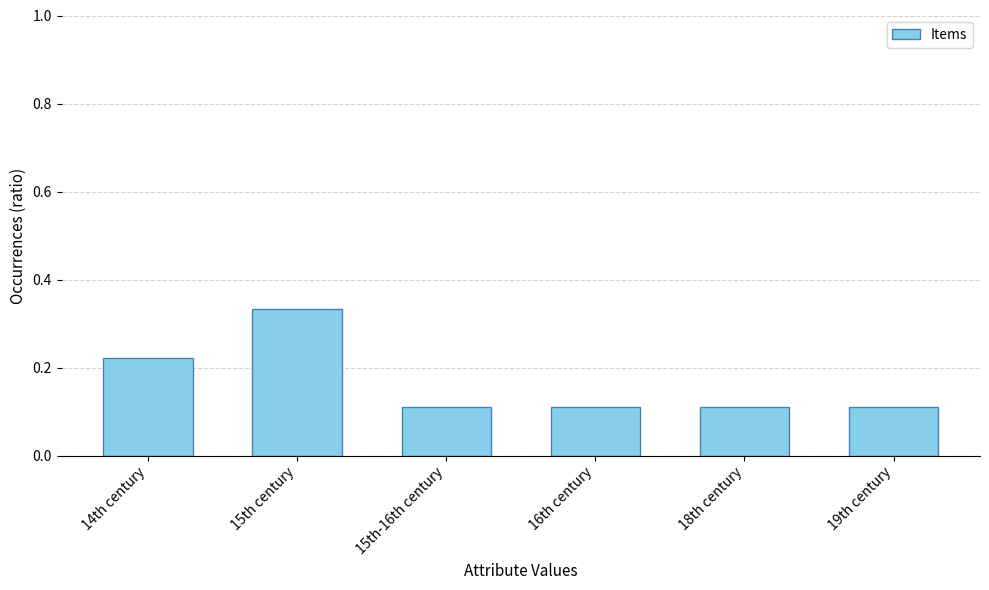

Which category has the highest value across all series?

15th century